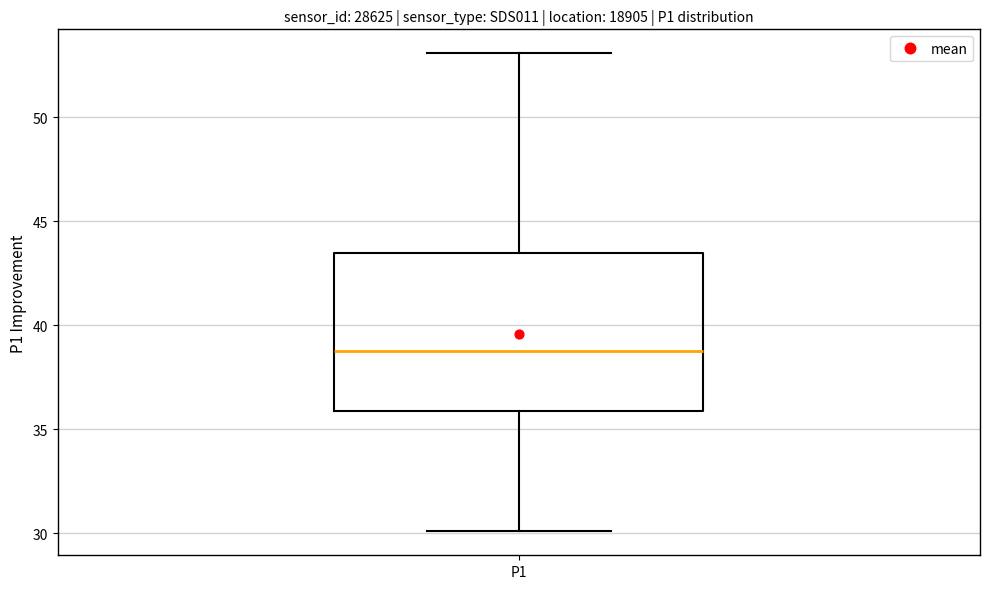

Transcribe this box plot: give where the median line is, the range the box spans, and where the two whiskers end, as read against the y-axis. The values are not printed on the chart, so give them approximately, as read against the axis.

median 38.5, box 36.0 to 43.5, whiskers 30.0 to 53.0